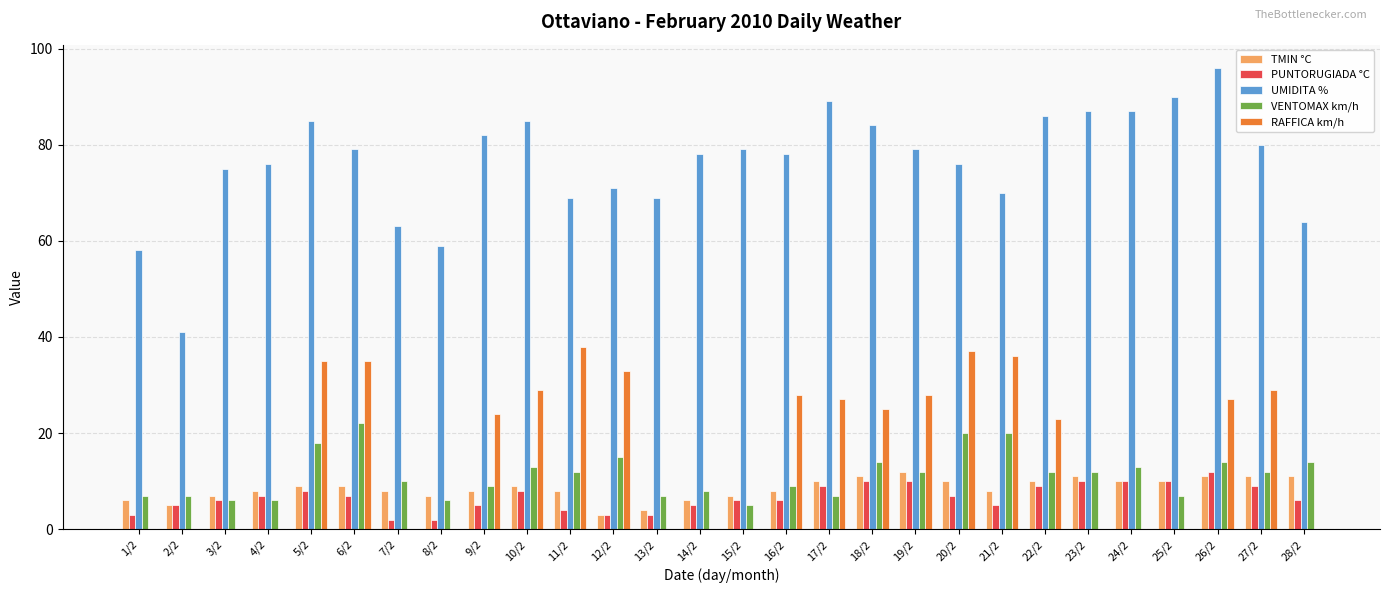

True or false: TMIN °C has a value of 7 at 15/2.

True